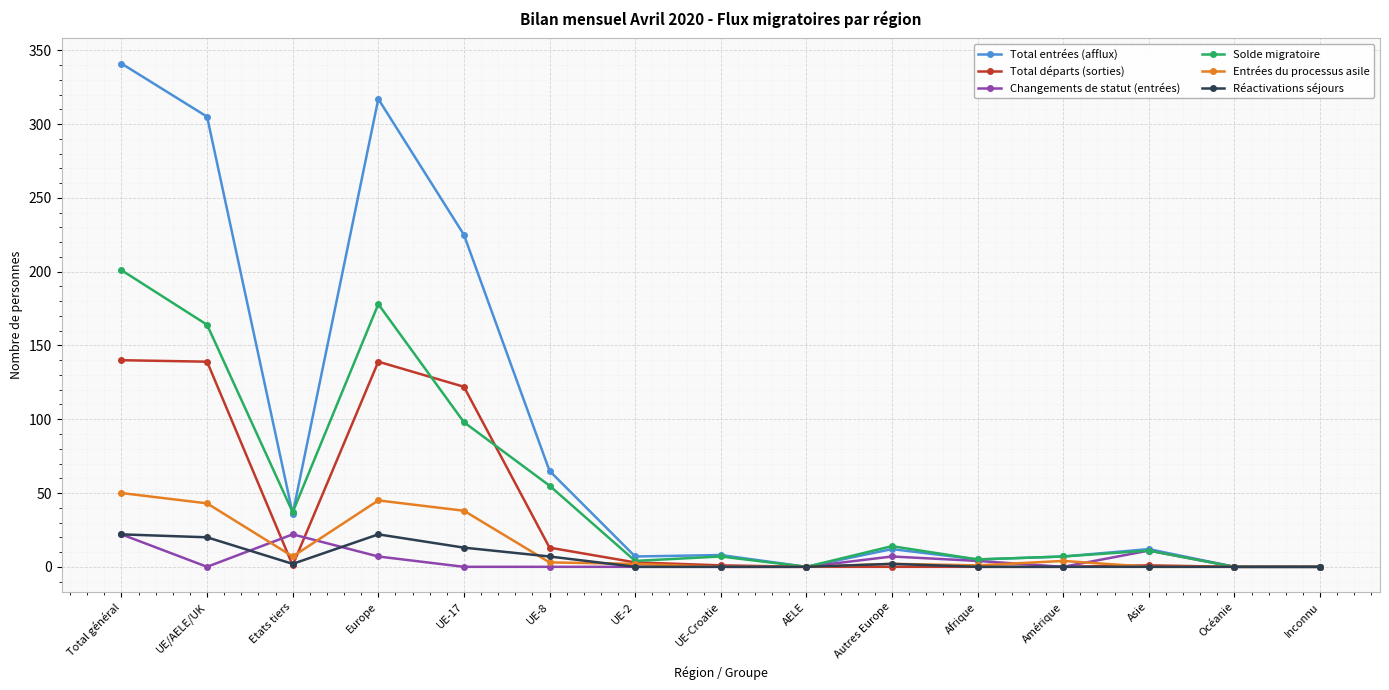

Which series has the largest range (max minus min)?

Total entrées (afflux)